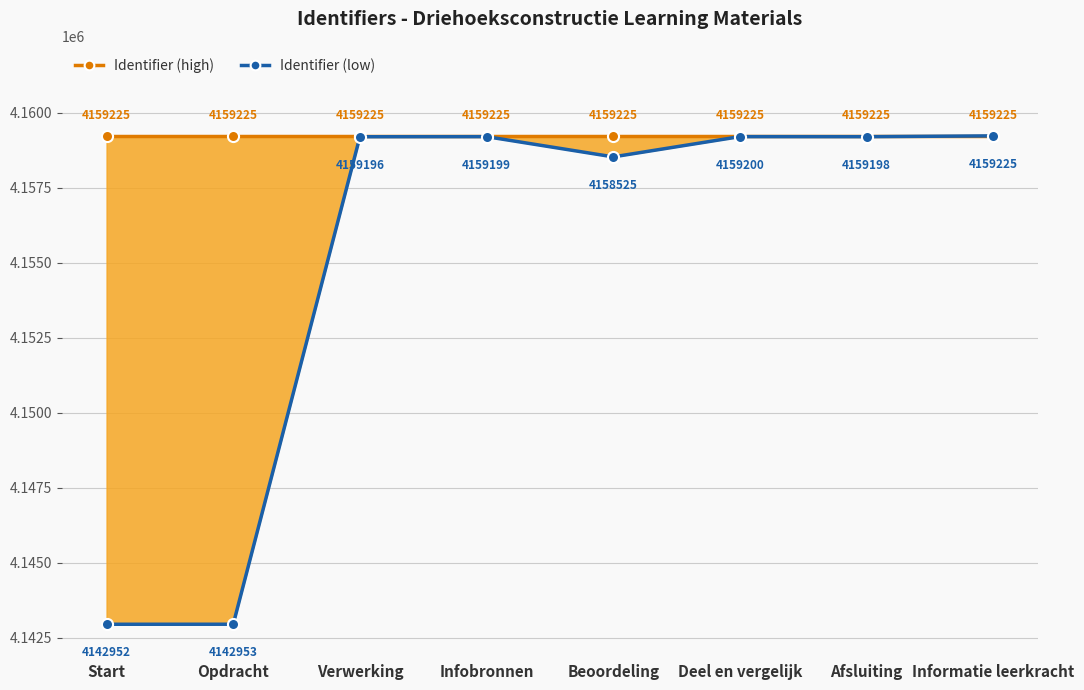

List the series in order of their peak value, highest first.

Identifier (high), Identifier (low)